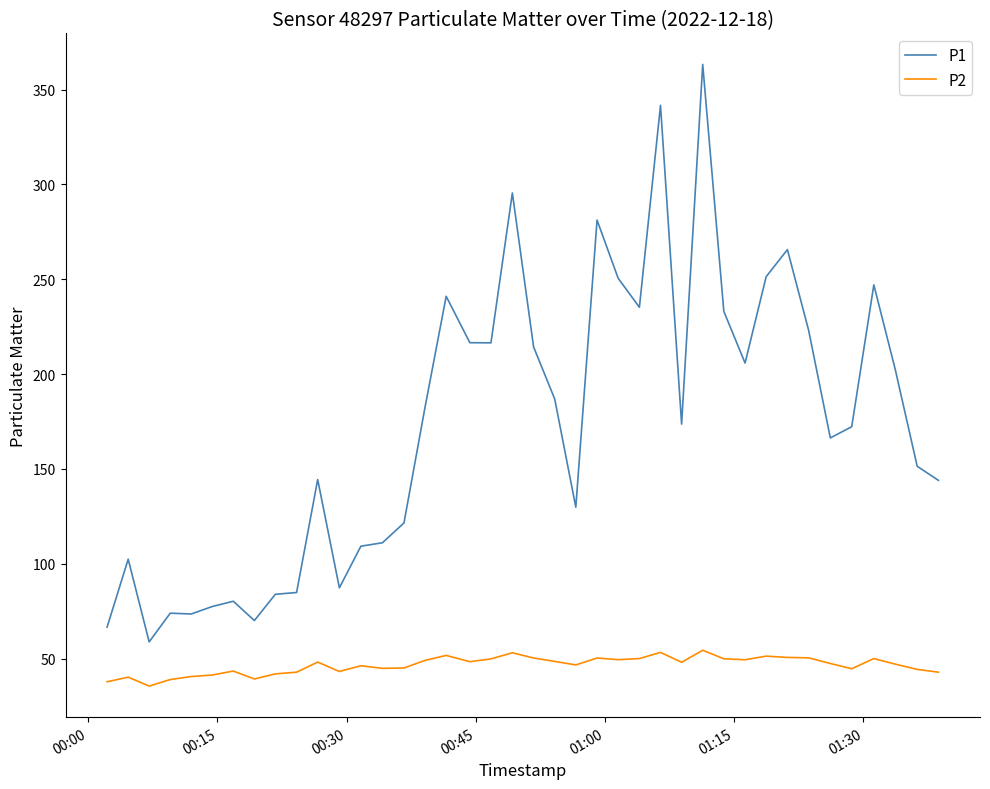

What is the difference between the maximum and minimum values in the P1 series?

304.4